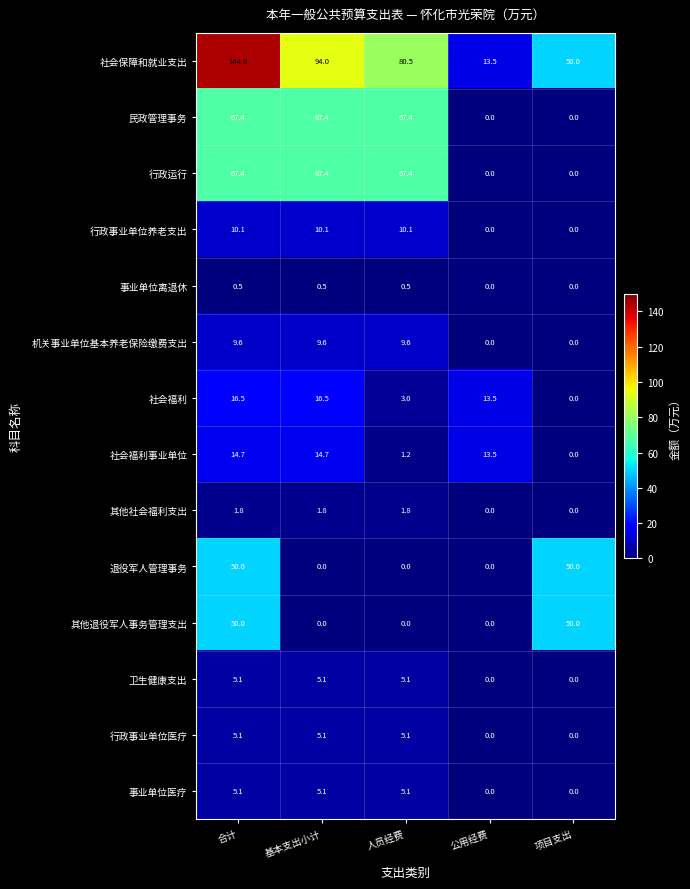

The value of 其他社会福利支出 at 人员经费 is 1.8. True or false?

True